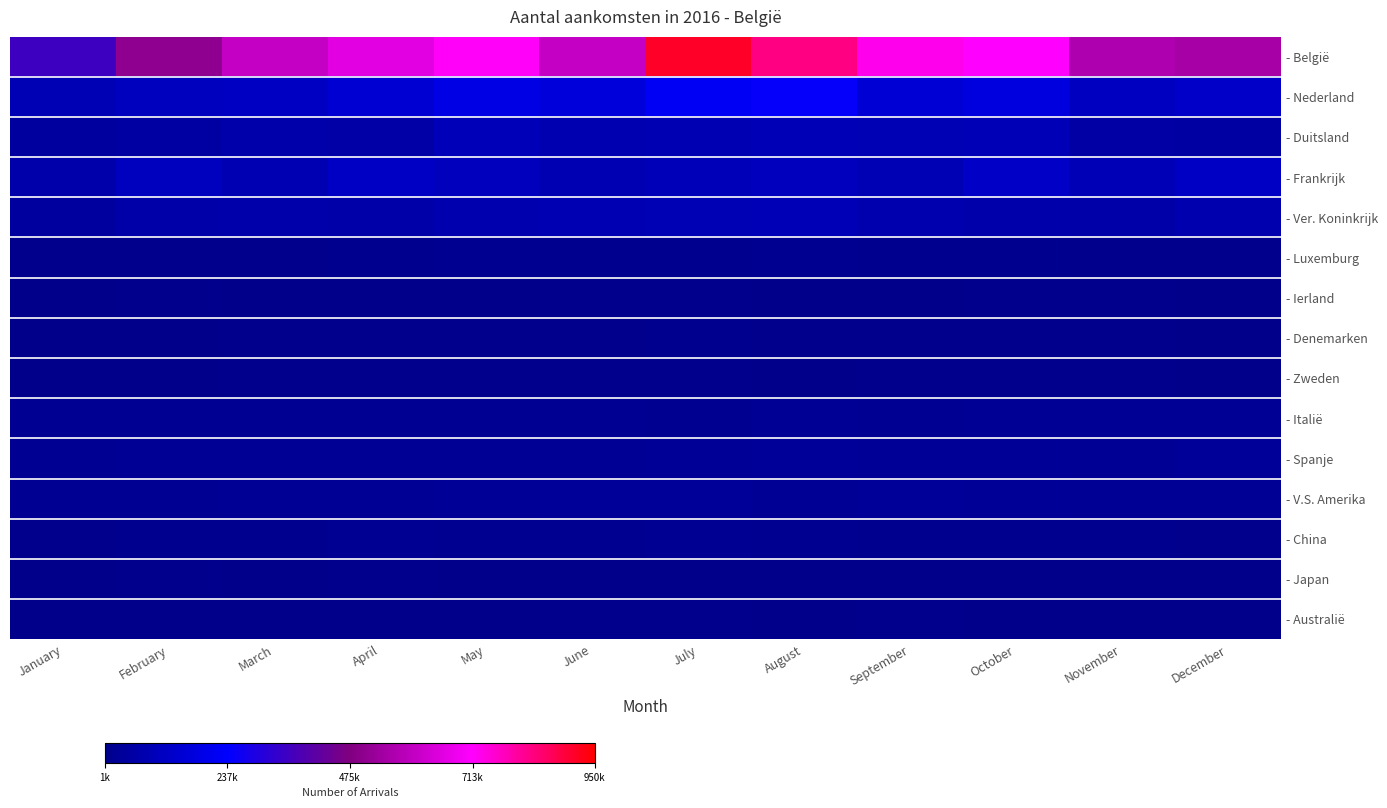

What is the maximum value shown in the chart?

909703